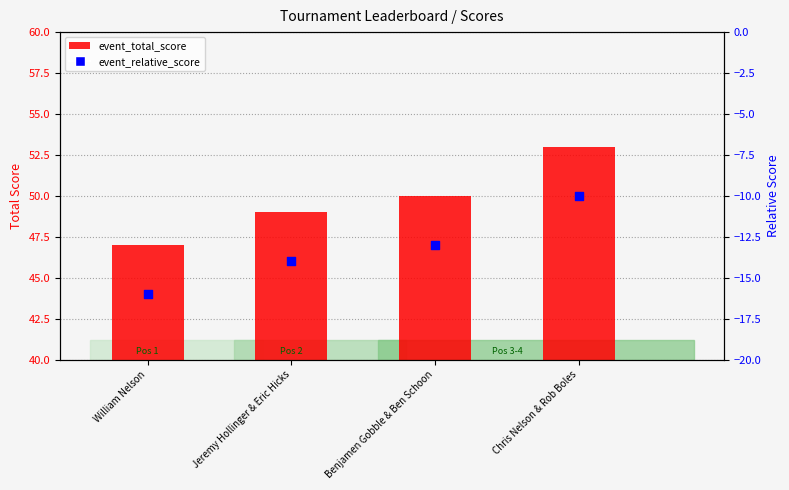

What is the total value across all series at Chris Nelson & Rob Boles?

43